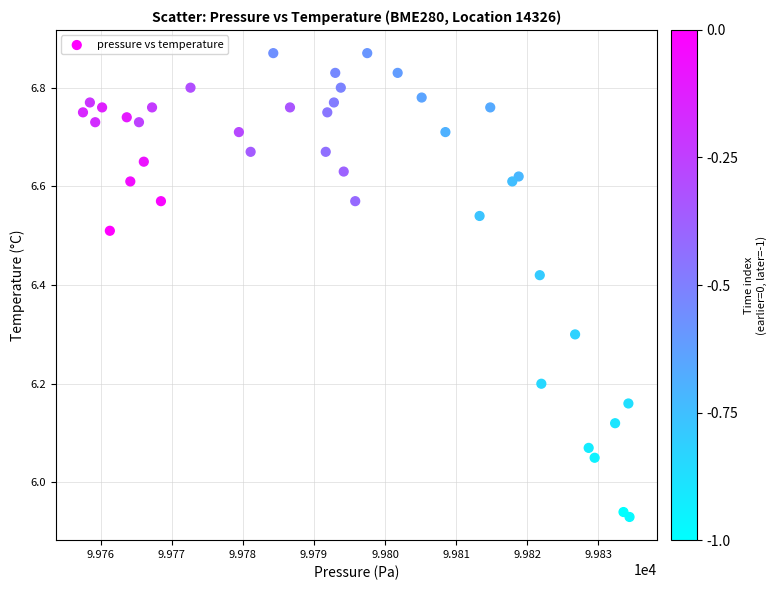

What is the range of Y values (max minus min)?

0.9